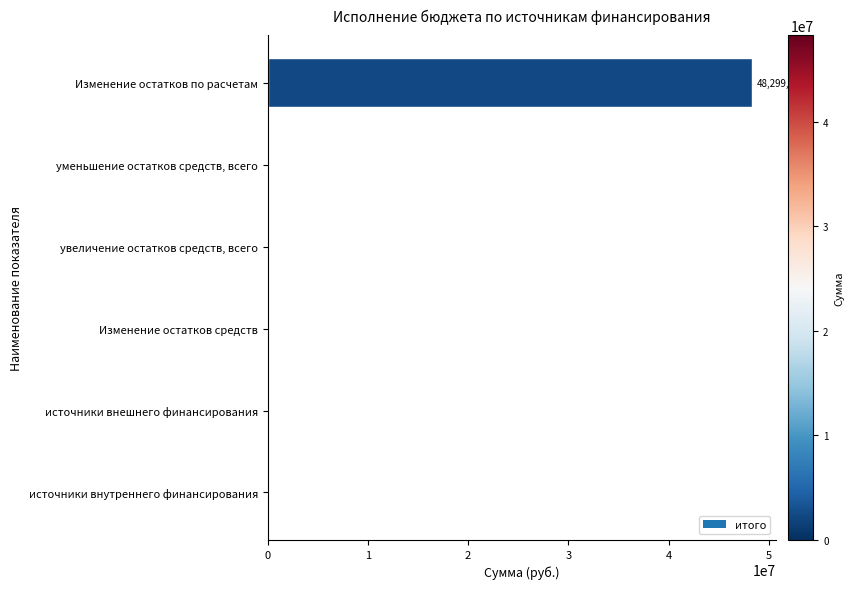

What is the change in value from увеличение остатков средств, всего to Изменение остатков по расчетам?

+48299060.2